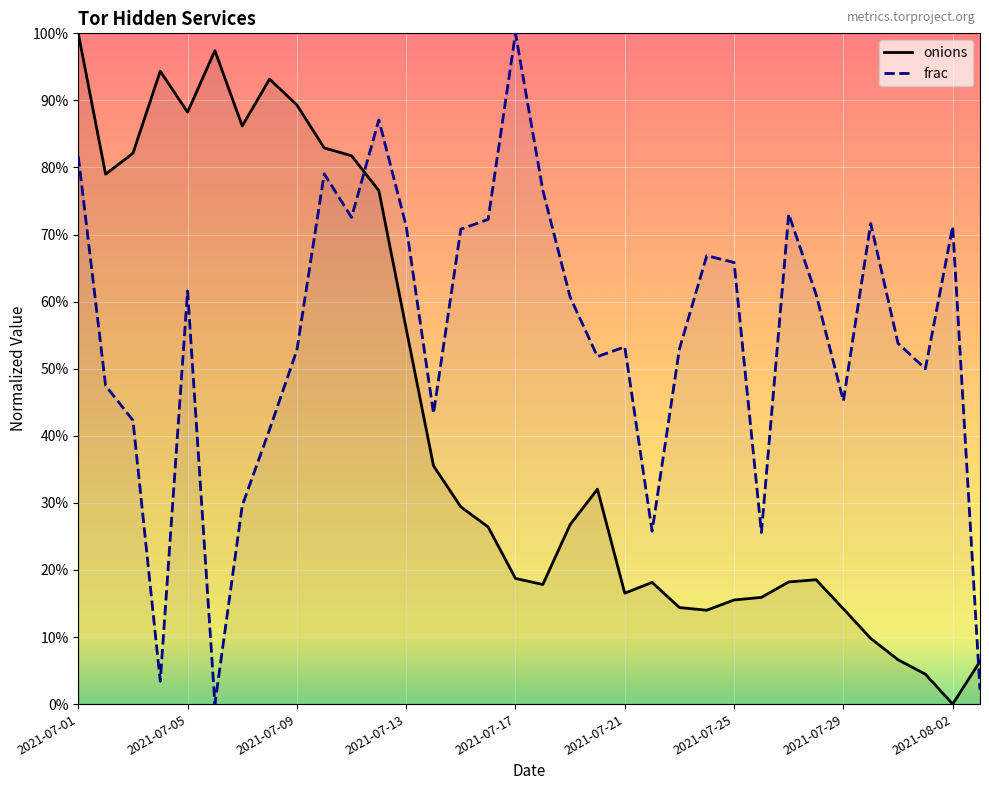

What are all the series names shown in the legend?

onions, frac